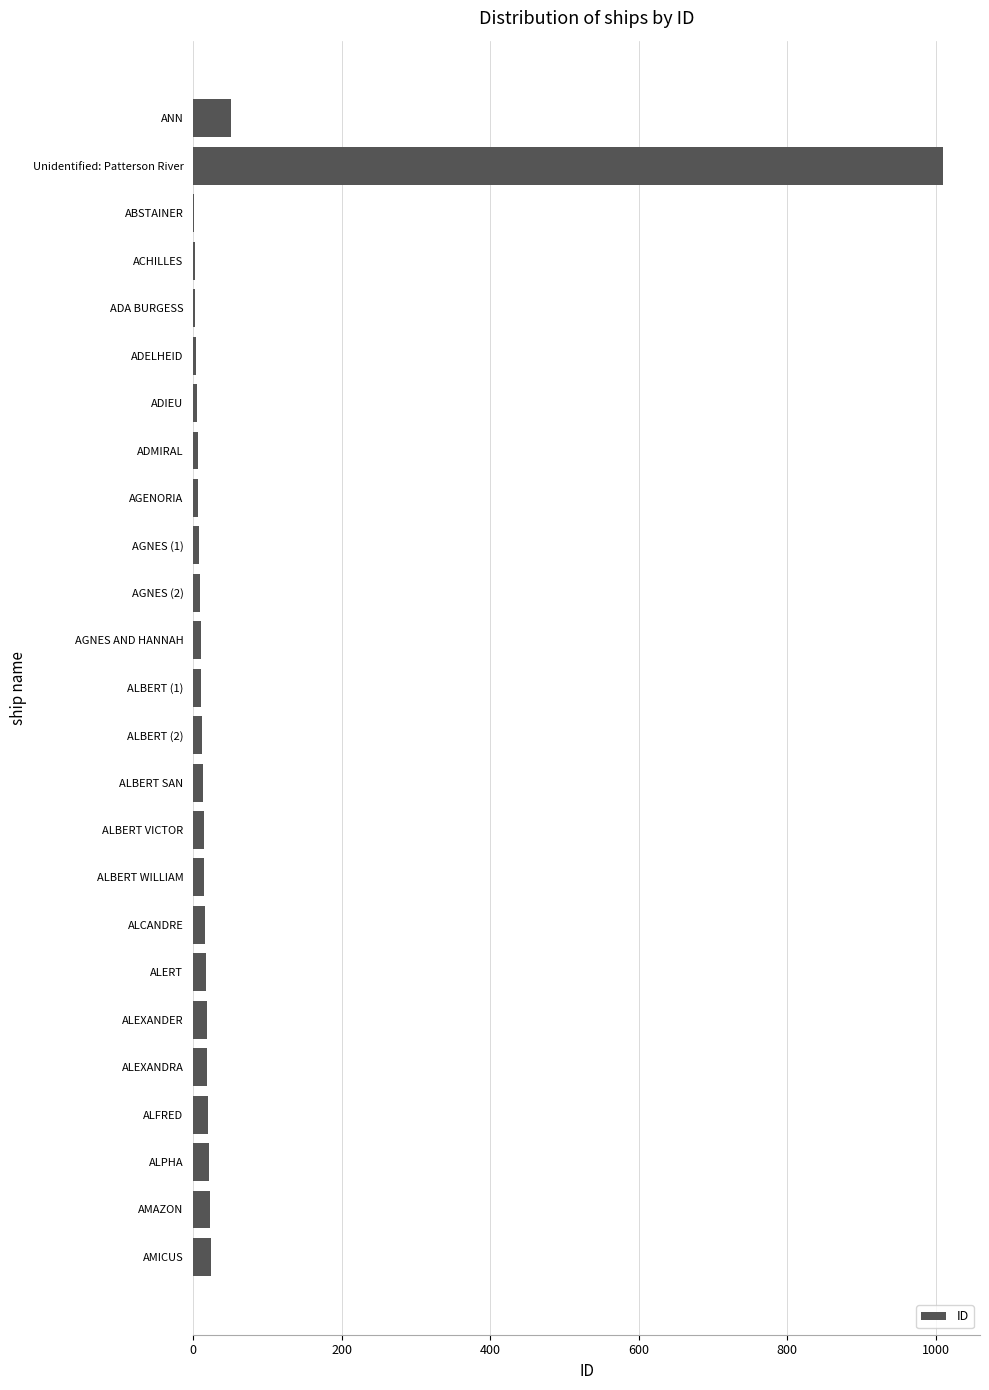

Count the number of categories in the chart.

25